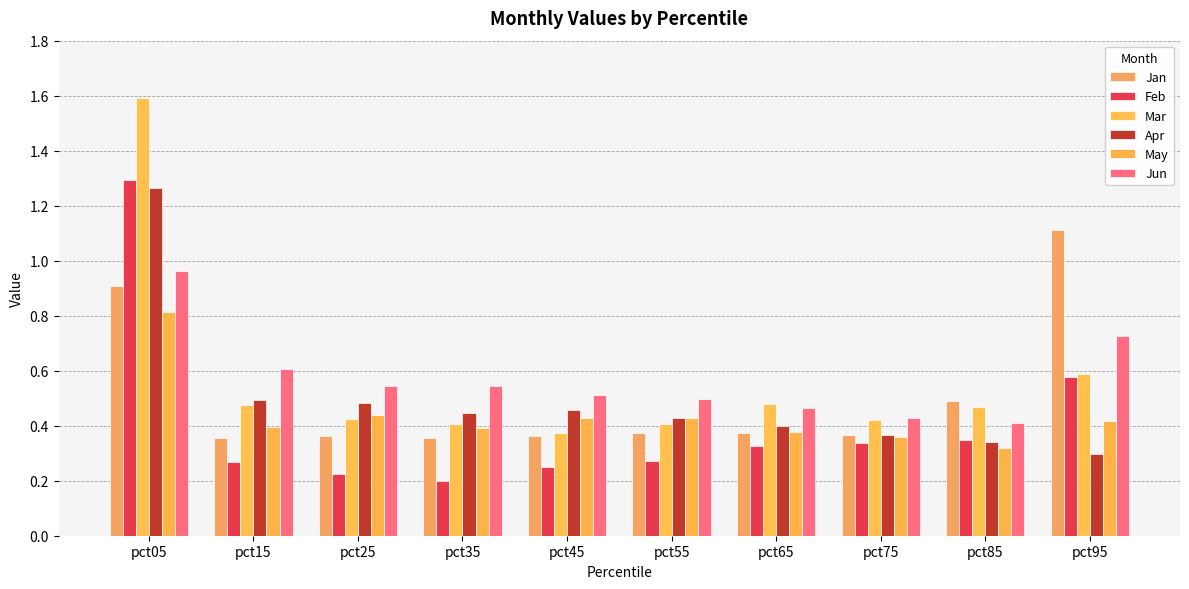

Are the bars grouped side by side (vs. stacked)?

Yes